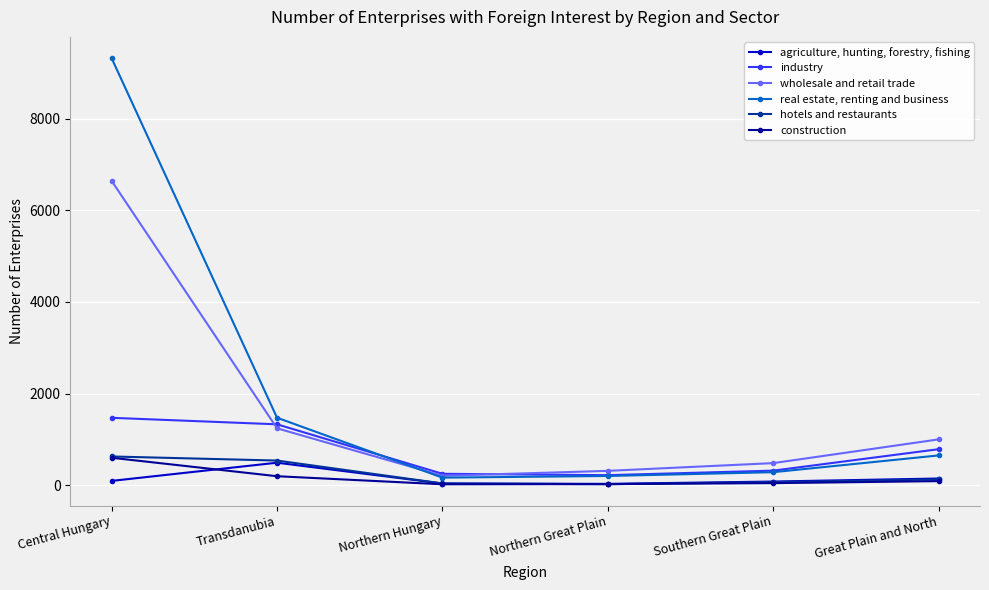

Is the value of industry at Northern Great Plain greater than the value of real estate, renting and business at Transdanubia?

No